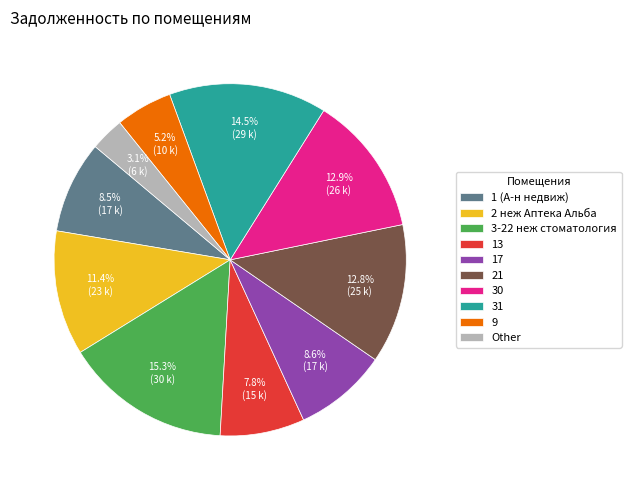

To the nearest percent, what is the average slice percentage?

10%